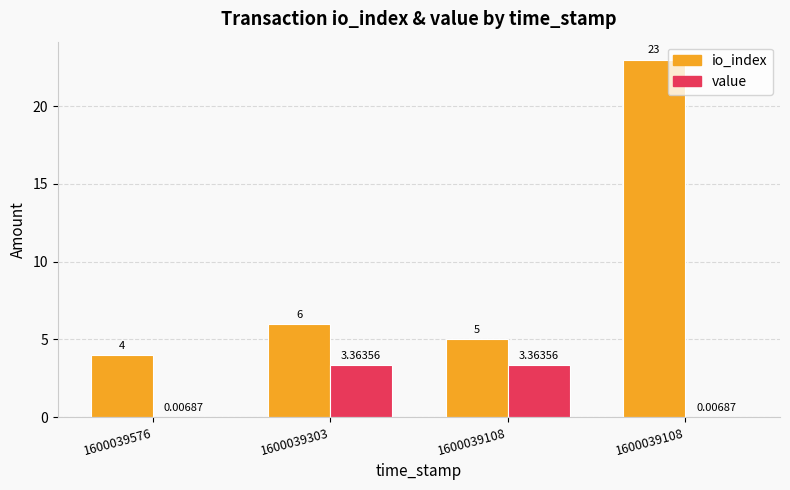

At which label is io_index closest to 13?

1600039303